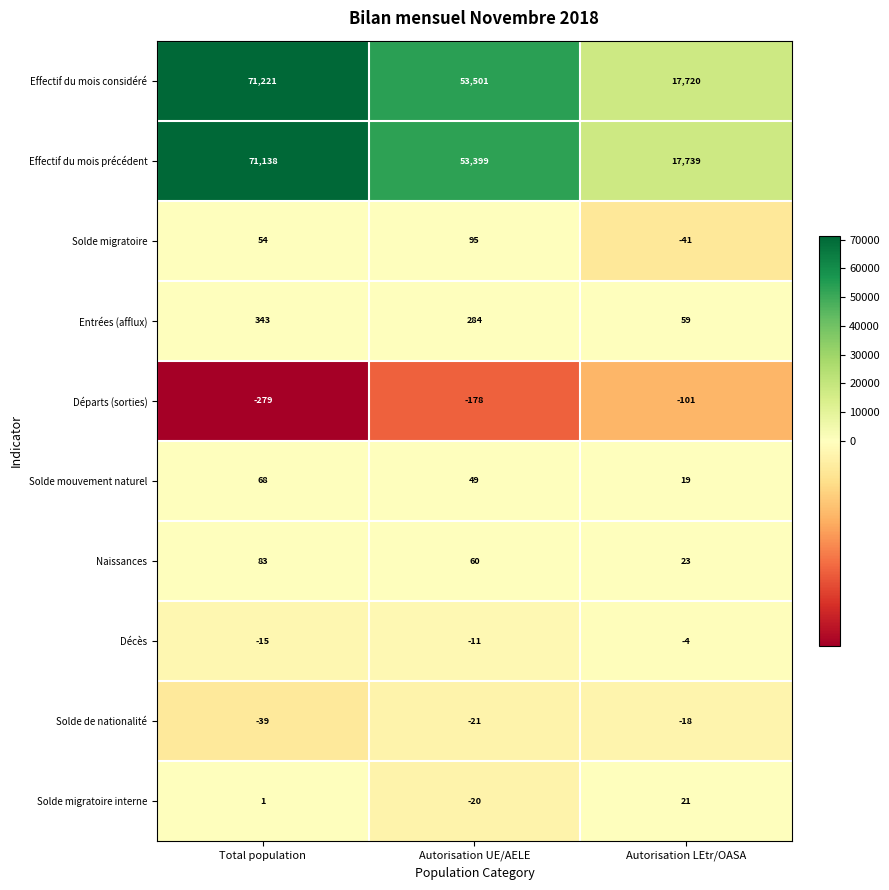

The Solde mouvement naturel series shows 106 at Total population. True or false?

False